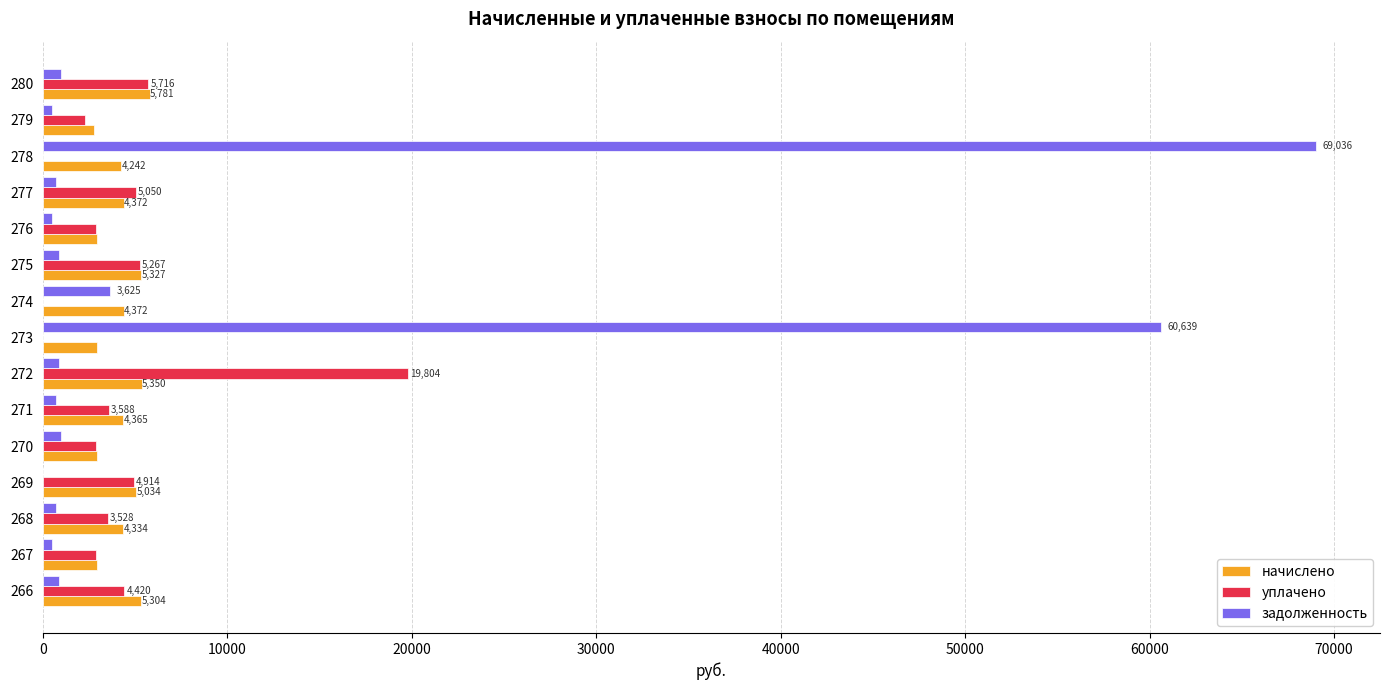

What is the highest value of the начислено series?

5781.2